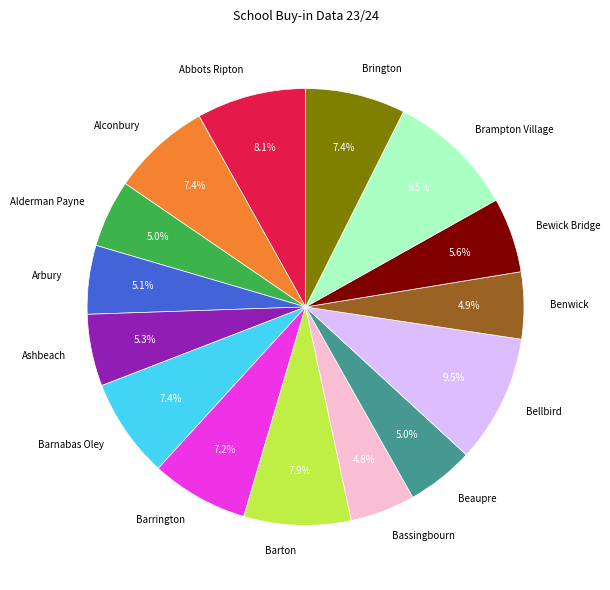

Is there a majority slice in this chart?

No